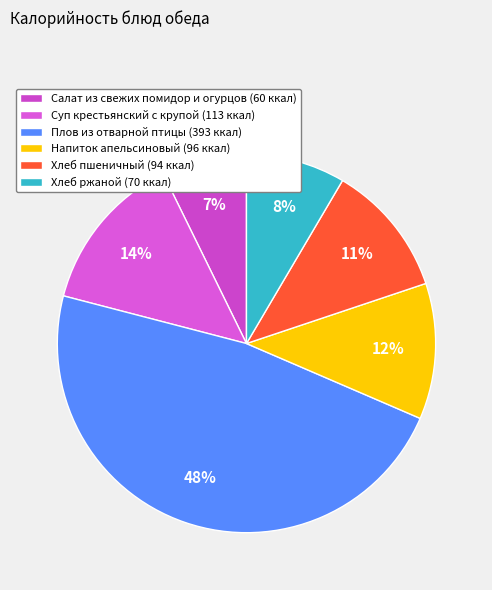

Is there any slice that represents more than half of the pie?

No